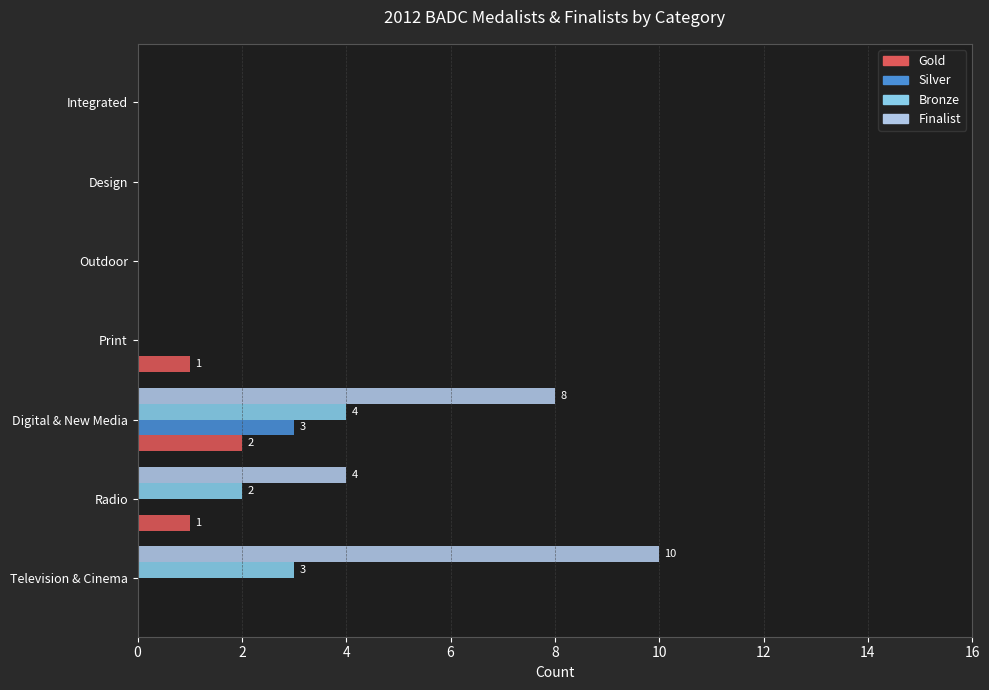

Between Digital & New Media and Print, which series saw the biggest shift?

Finalist